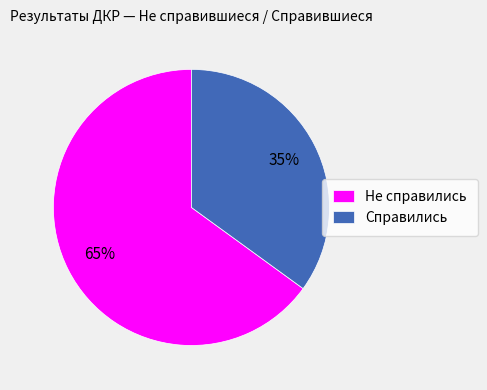

Is the sum of Справились and Не справились greater than half?

Yes